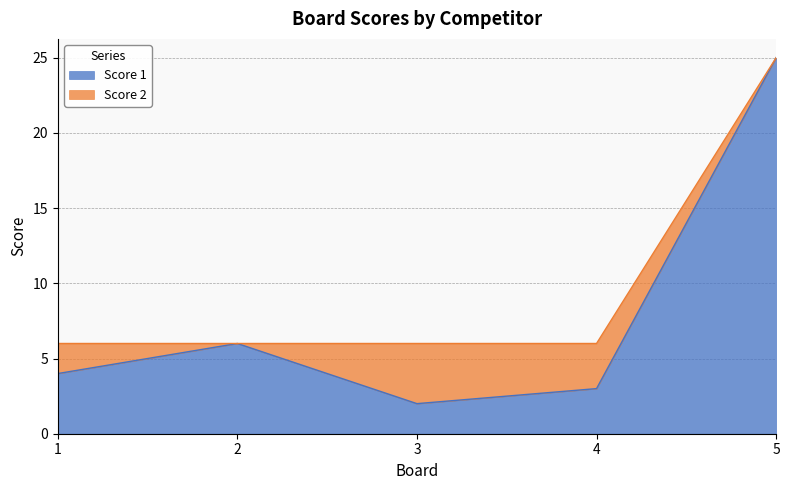

Which category has the highest value across all series?

5